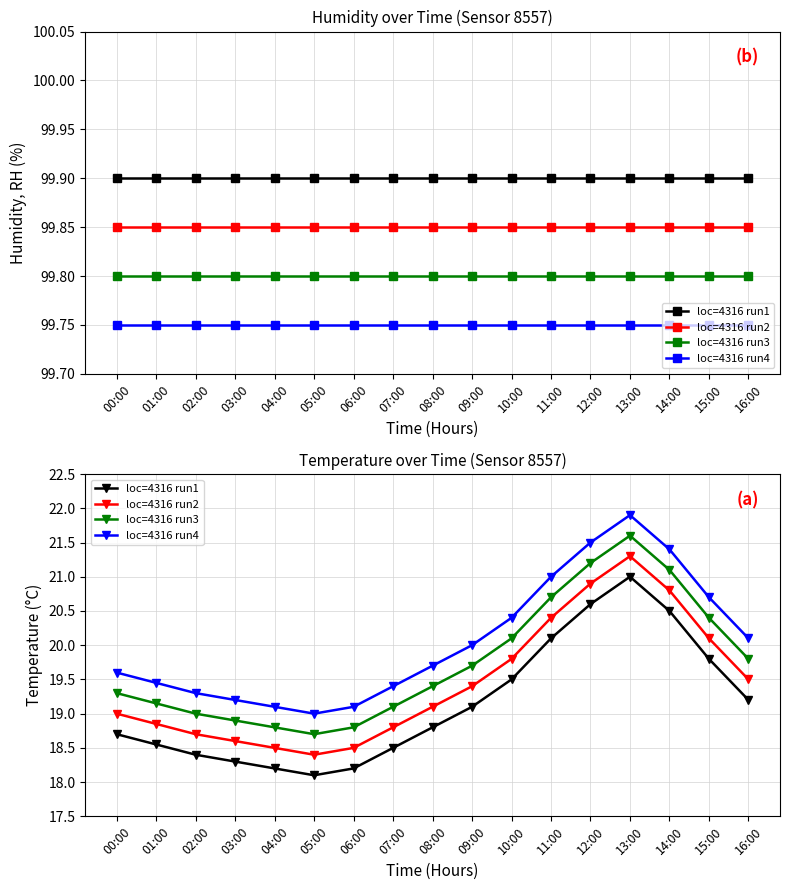

True or false: loc=4316 run3 has a value of 19.0 at 02:00.

True